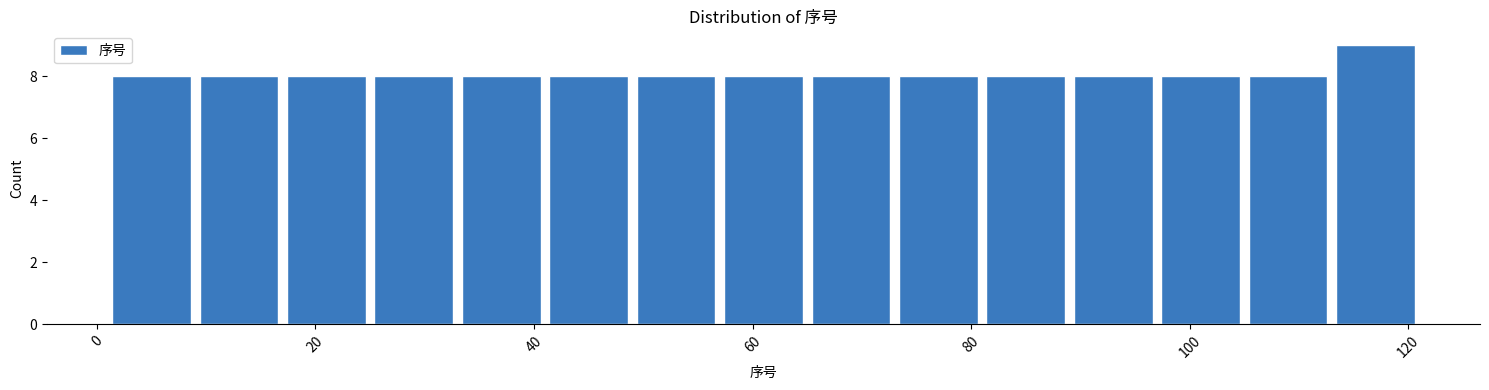

Which range on the x-axis has the tallest bar?

113 to 121